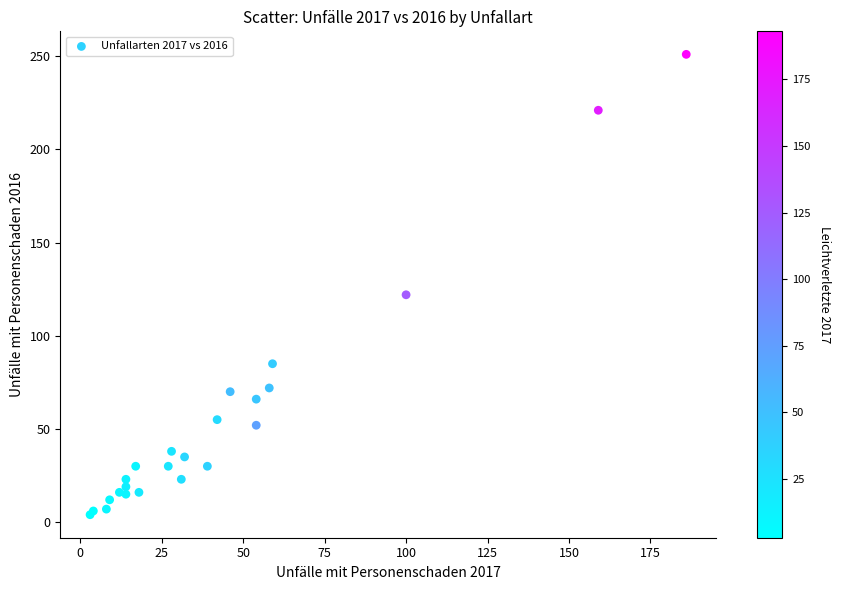

What Y value in the scatter plot is closest to 127?

122